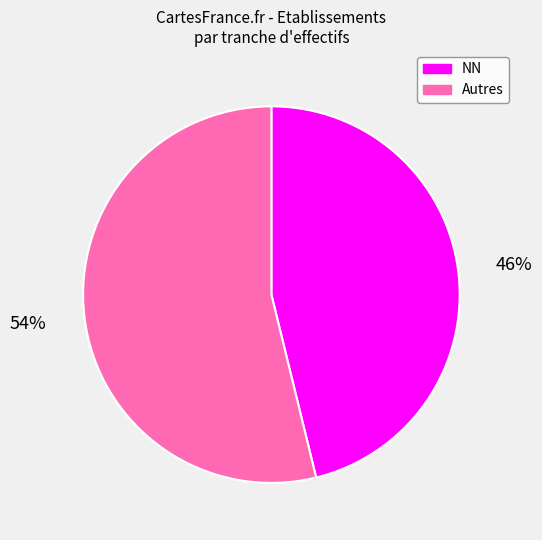

Does Autres account for over 50% of the chart?

Yes